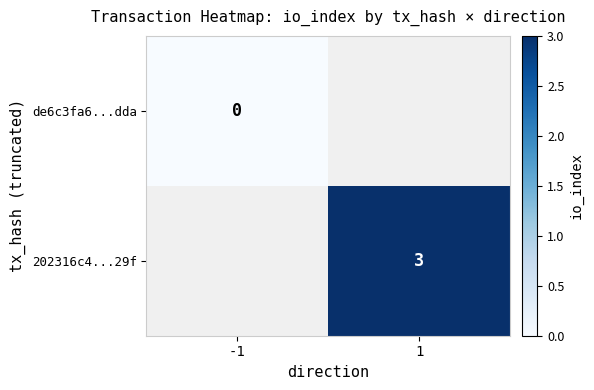

The 202316c4...29f series shows 3 at 1. True or false?

True